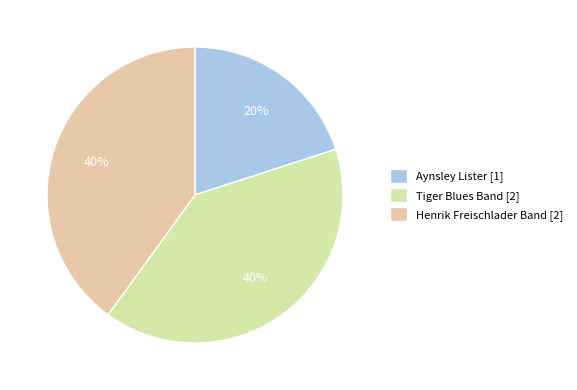

To the nearest percent, what is the combined percentage of Tiger Blues Band [2] and Aynsley Lister [1]?

60%